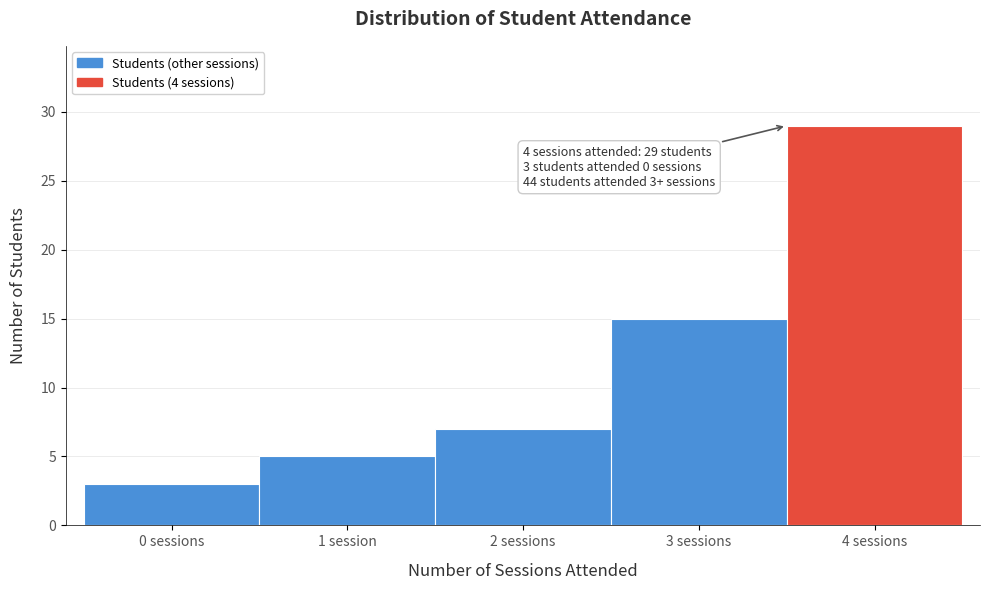

Reading left to right, what are all the values shown in this chart?

0 sessions=3	1 session=5	2 sessions=7	3 sessions=15	4 sessions=29